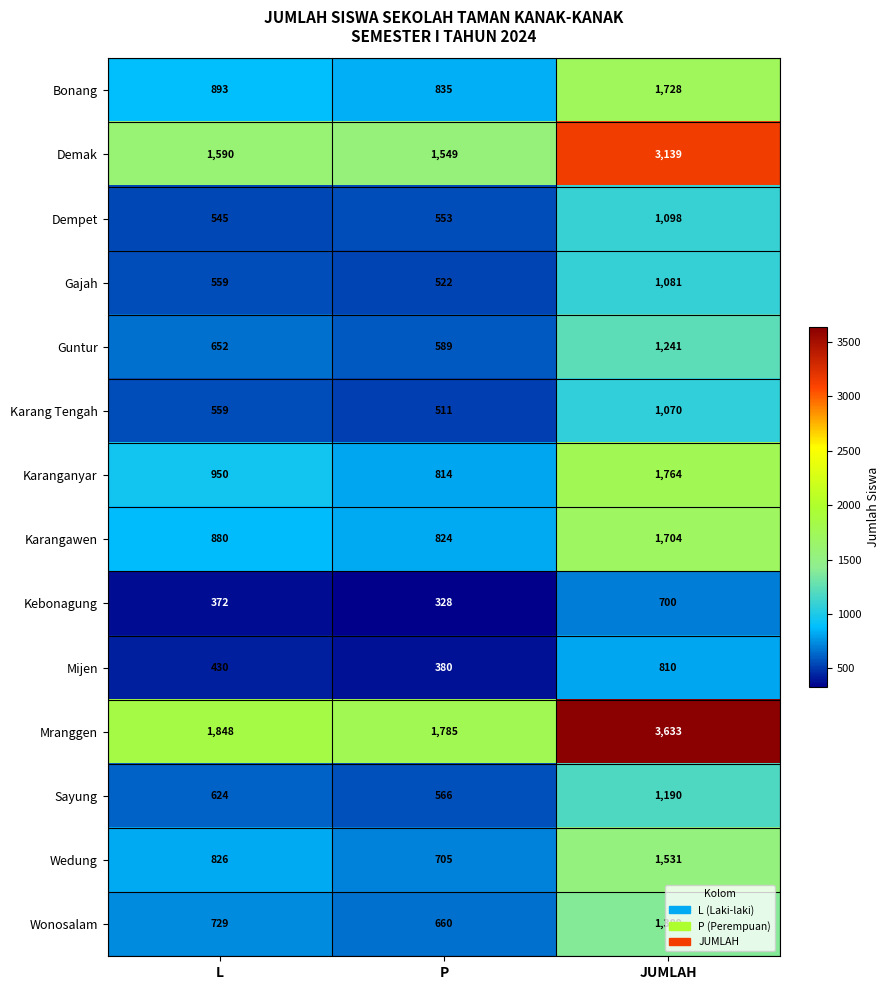

Between P and JUMLAH, which series saw the biggest shift?

Mranggen